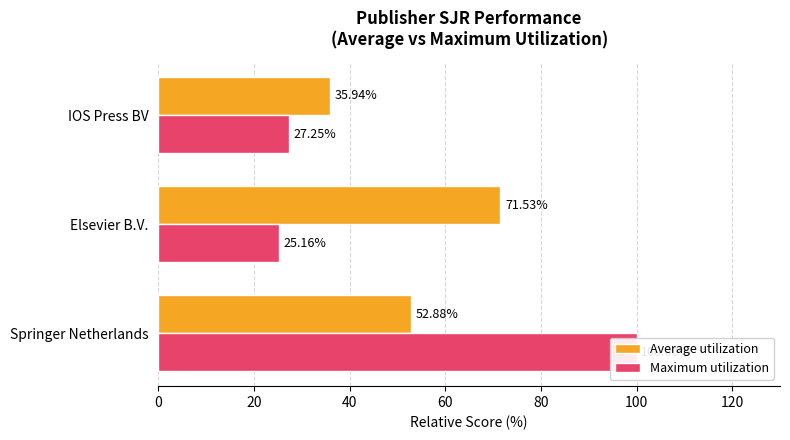

Count the number of data series in this chart.

2